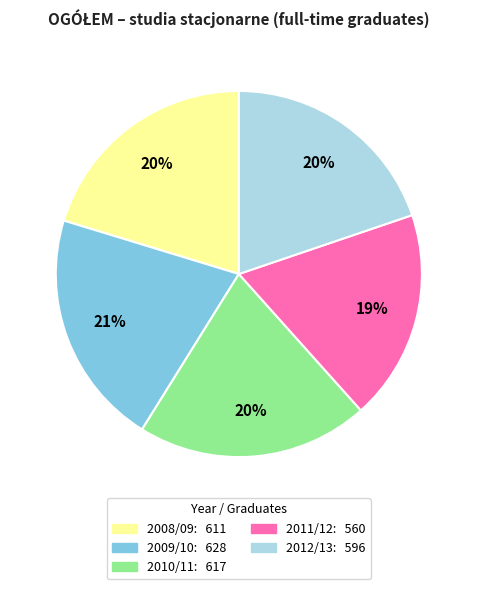

Does 2012/13 account for over 50% of the chart?

No